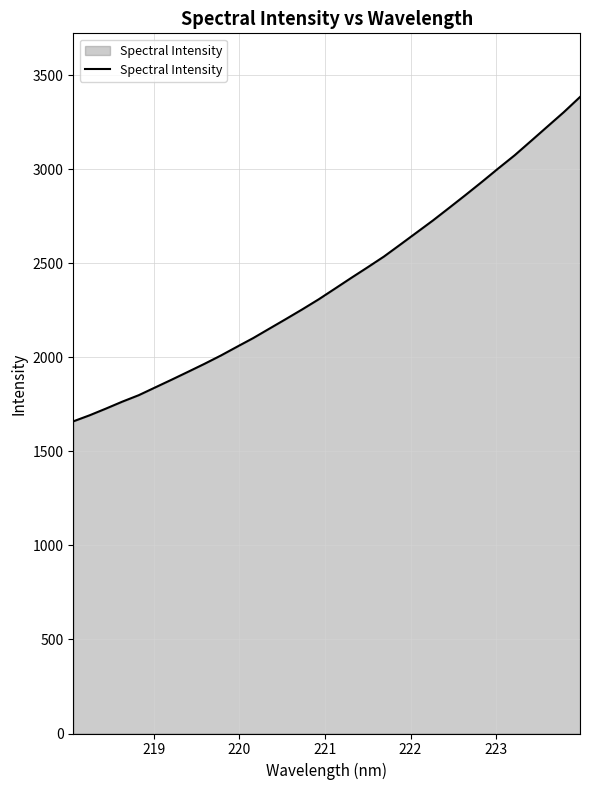

What is the difference between the maximum and minimum values?

1724.9